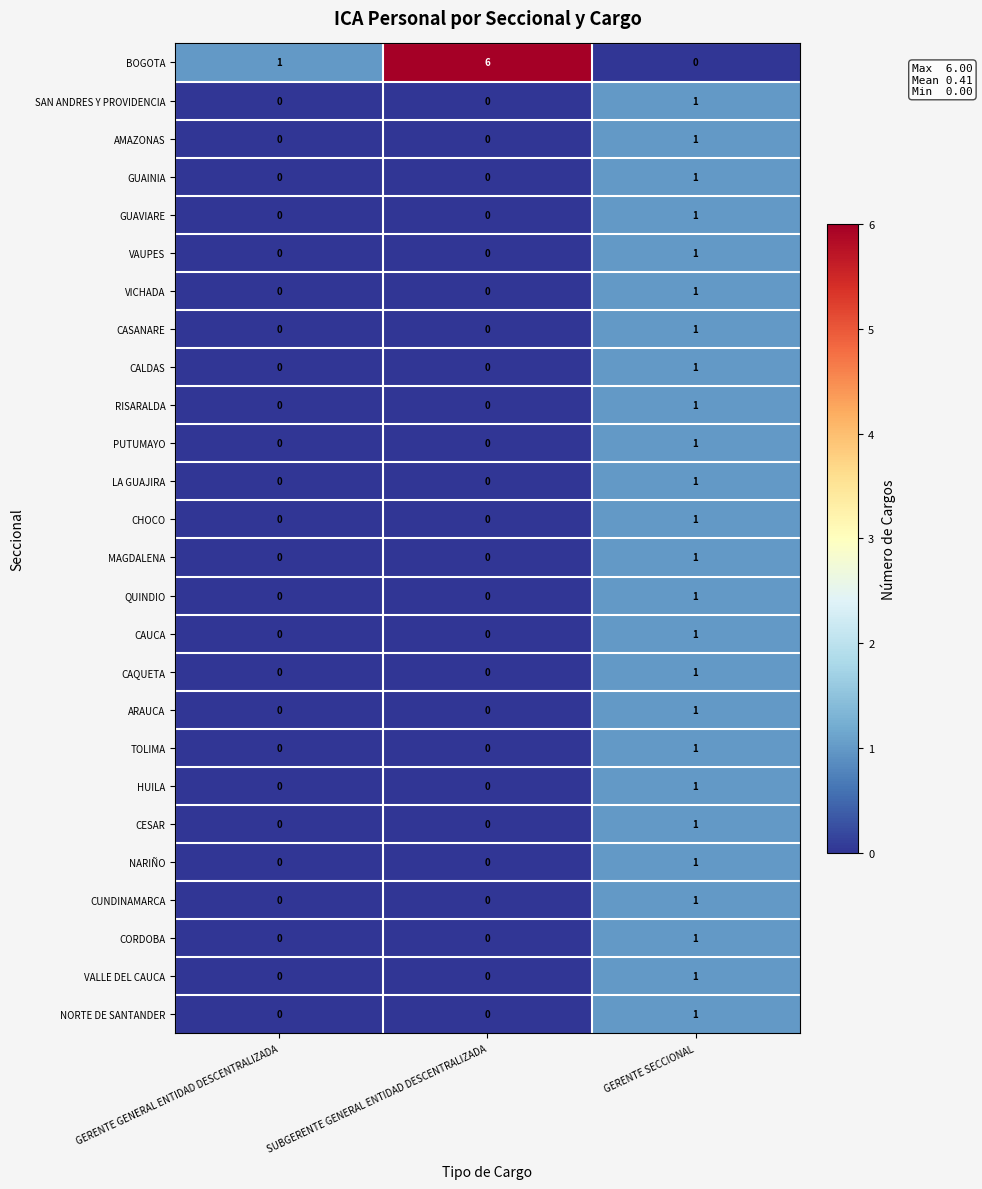

True or false: AMAZONAS has a value of 0 at GERENTE GENERAL ENTIDAD DESCENTRALIZADA.

True